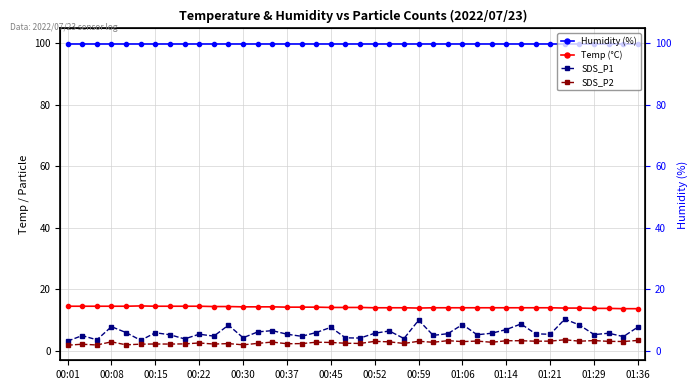

True or false: Humidity (%) and Temp (°C) cross at least once.

False